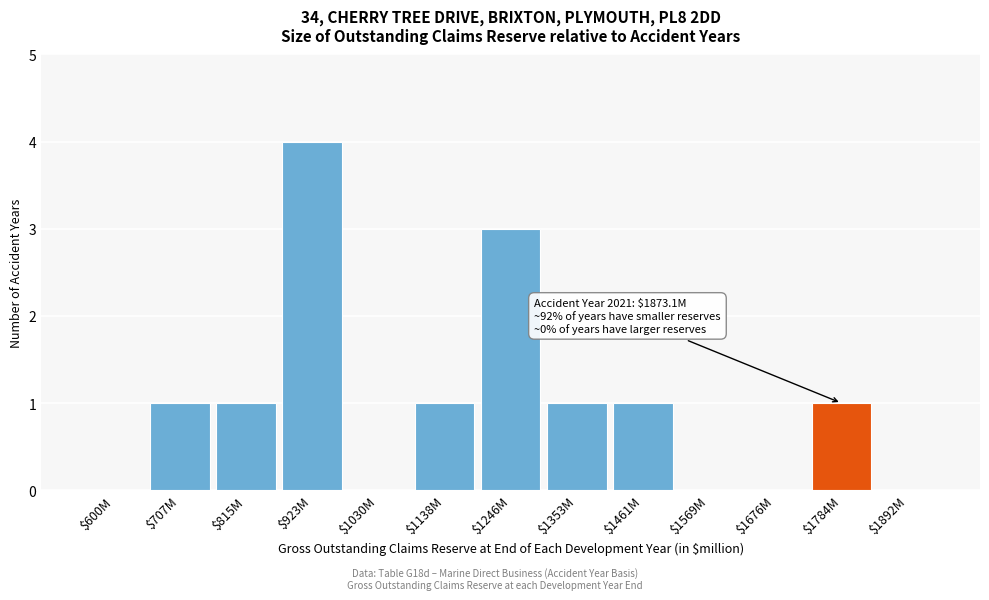

What is the sum of all values?

13